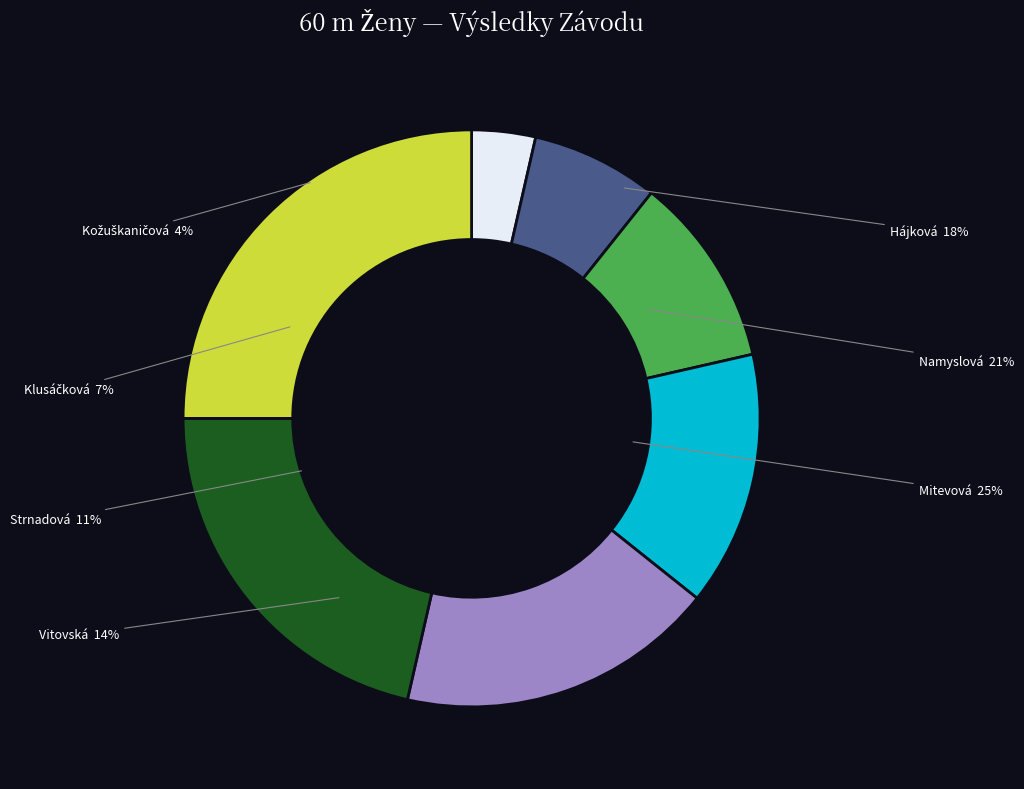

What is the largest slice in the pie chart?

Mitevová Barbora